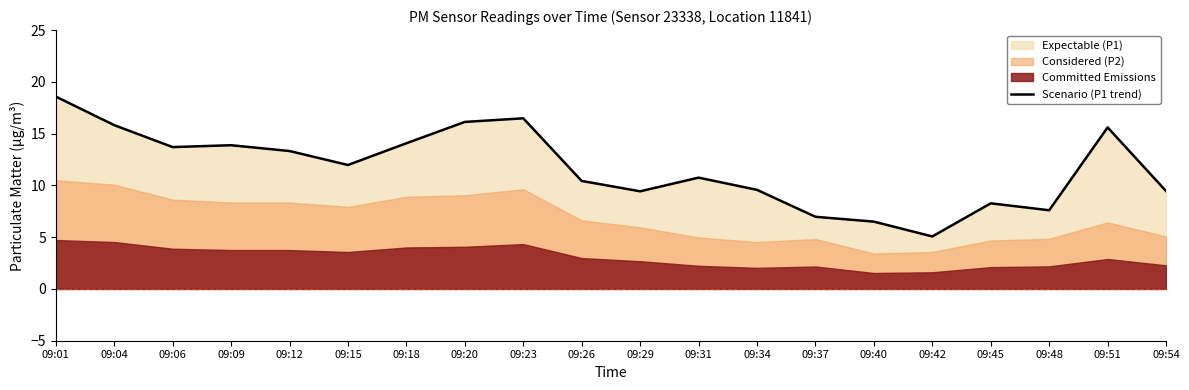

List the labels in order of value, largest first.

09:01, 09:23, 09:20, 09:04, 09:51, 09:18, 09:09, 09:06, 09:12, 09:15, 09:31, 09:26, 09:34, 09:54, 09:29, 09:45, 09:48, 09:37, 09:40, 09:42